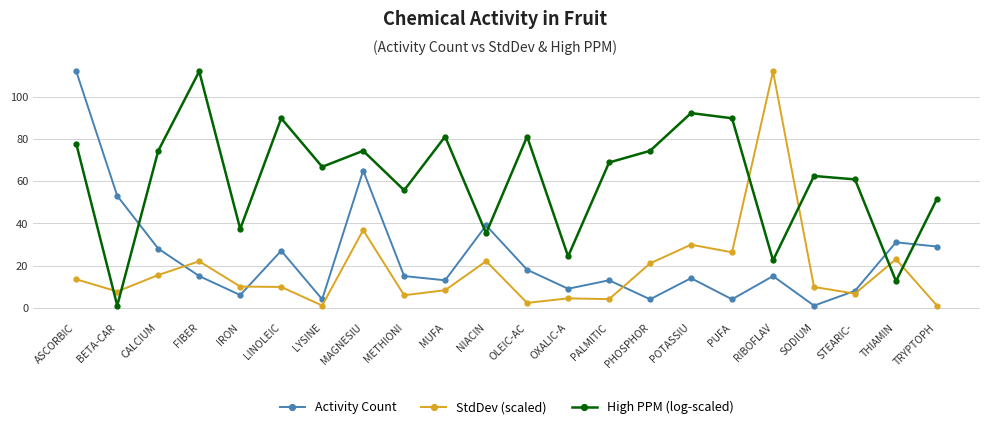

What is the highest value of the StdDev (scaled) series?

112.0